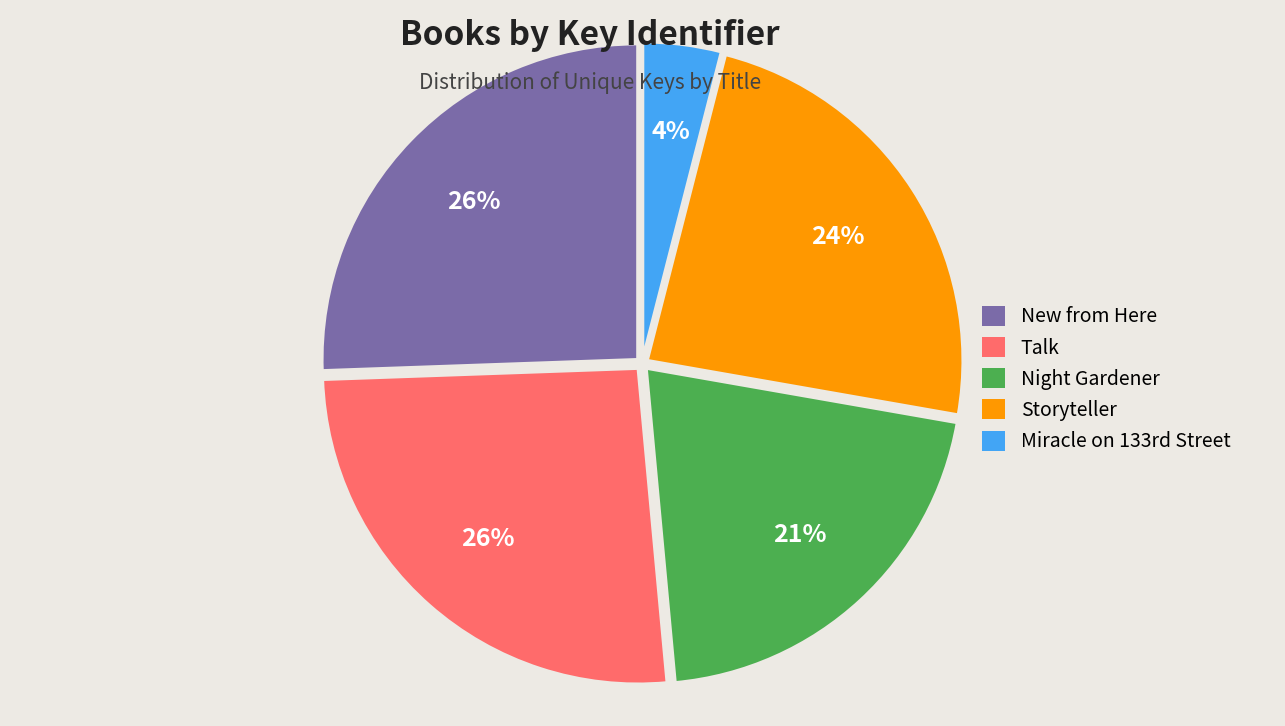

How many slices are in this pie chart?

5